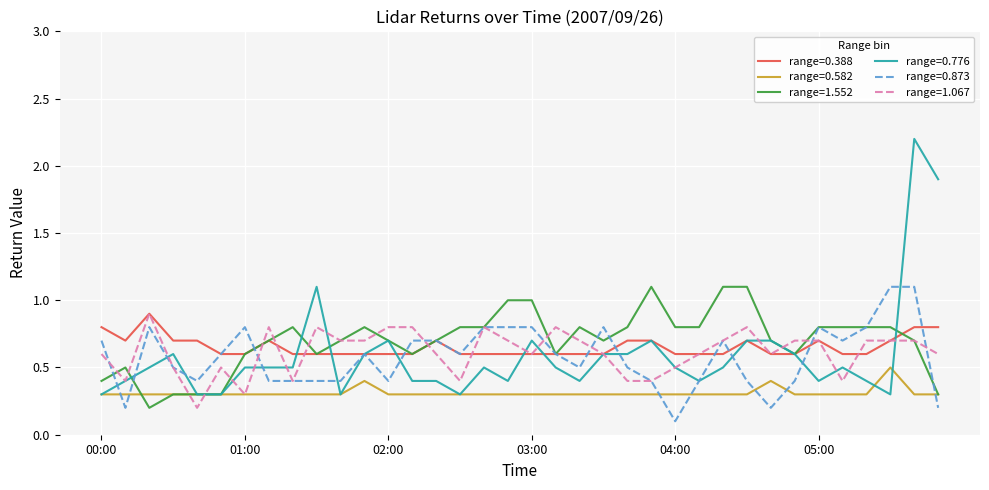

What is the minimum value for range=0.388?

0.6